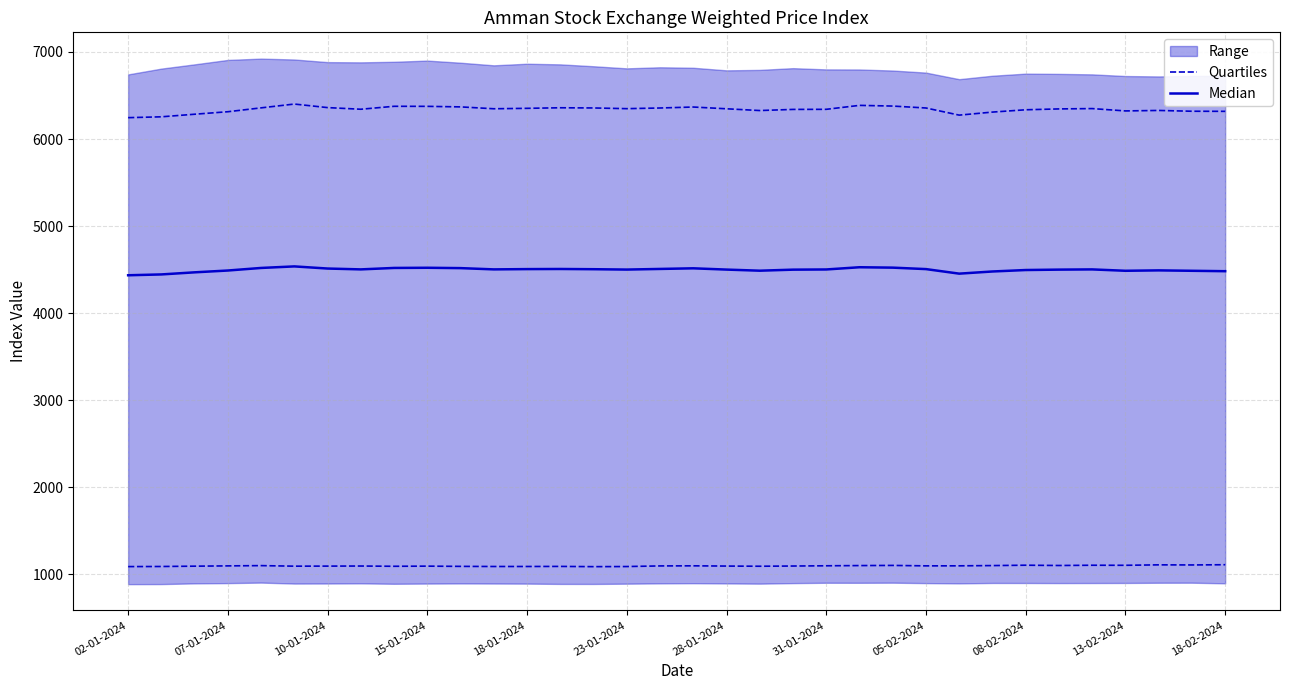

Is this an area chart (filled region under the line)?

No